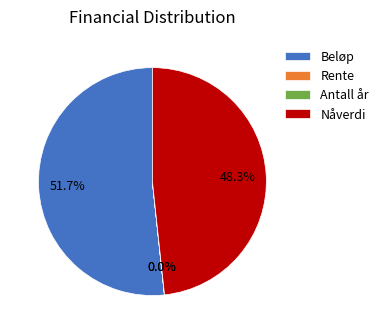

Which category has the biggest portion of the pie?

Beløp